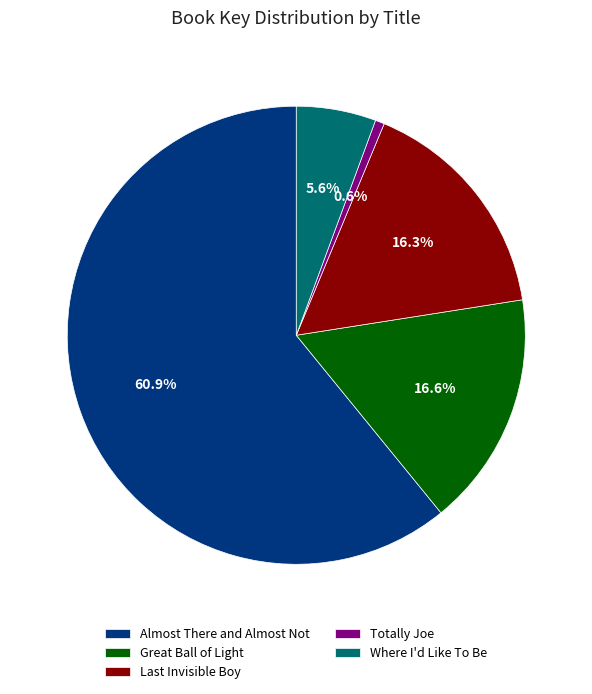

What is the total percentage of Totally Joe and Almost There and Almost Not?

61.5%